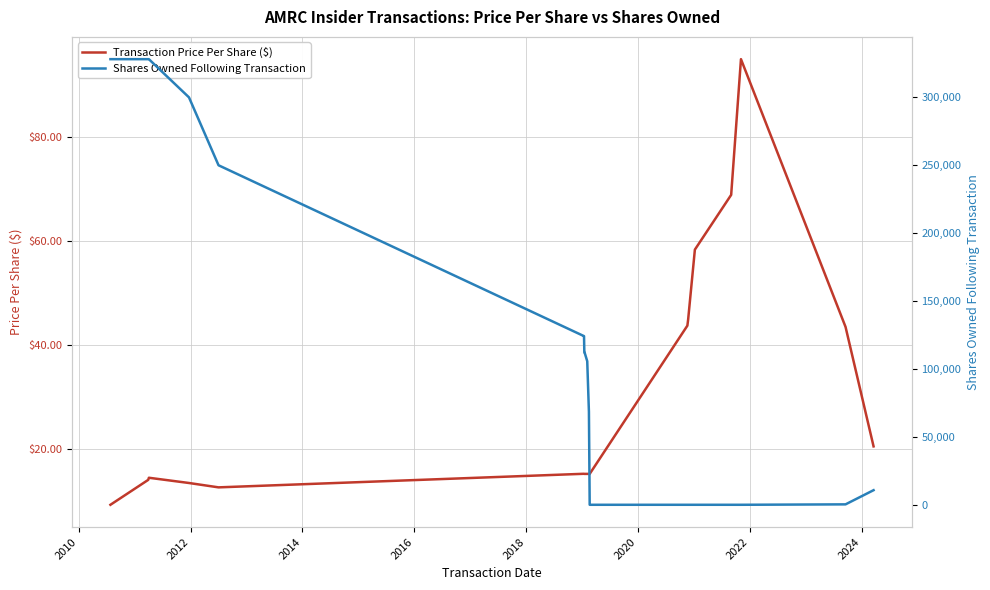

What is the highest value of the Shares Owned Following Transaction series?

328126.0